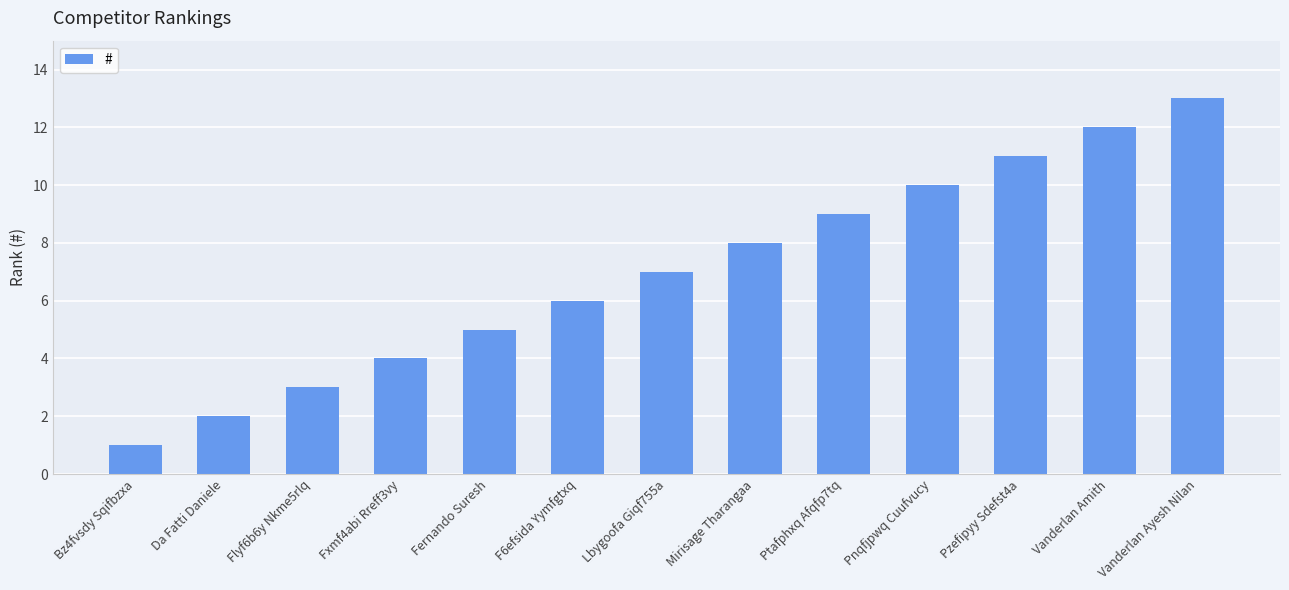

The value at Bz4fvsdy Sqifbzxa is 1. True or false?

True